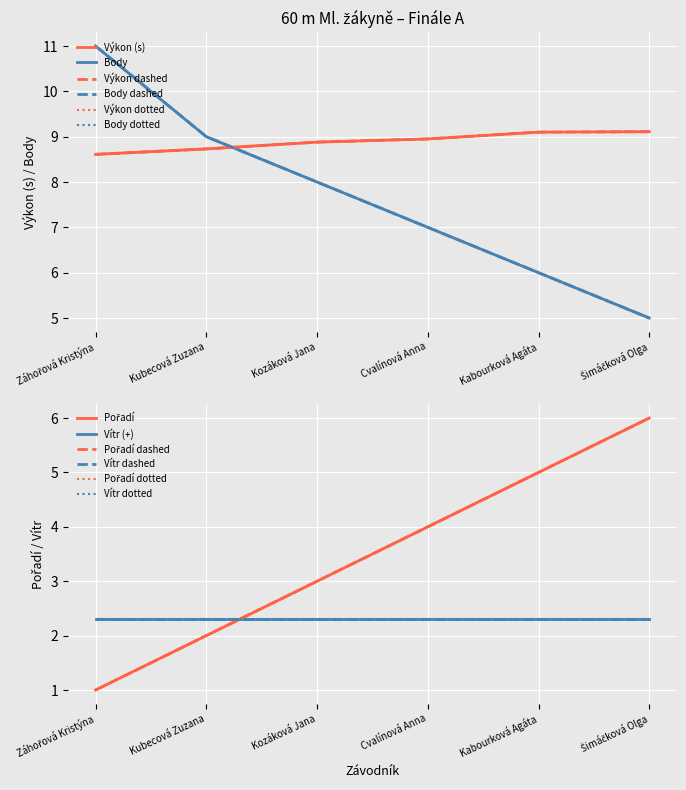

Is this an area chart (filled region under the line)?

No